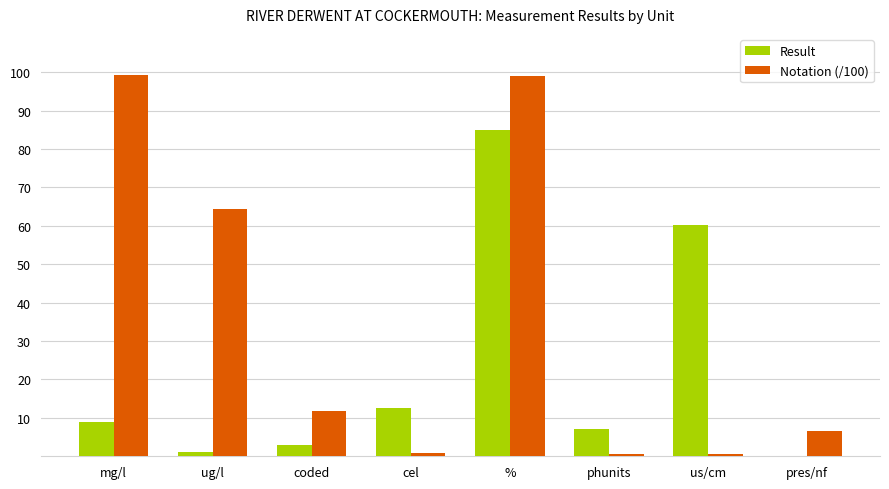

What is the sum of all Notation (/100) values?

283.2